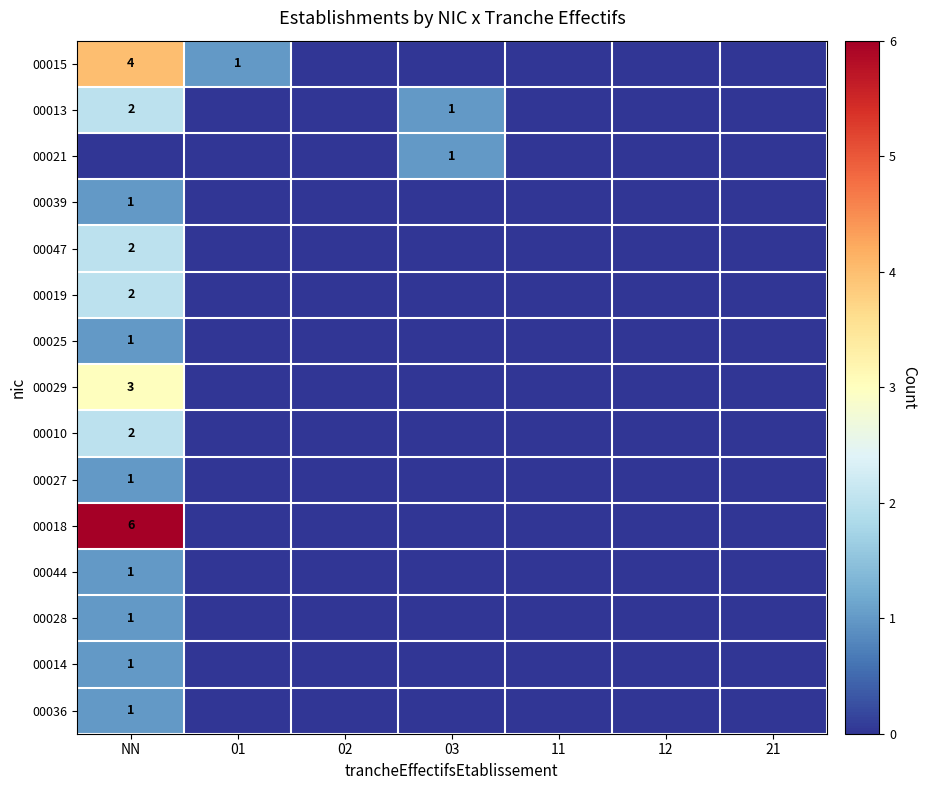

Is it true that 00029 equals 3 at NN?

True